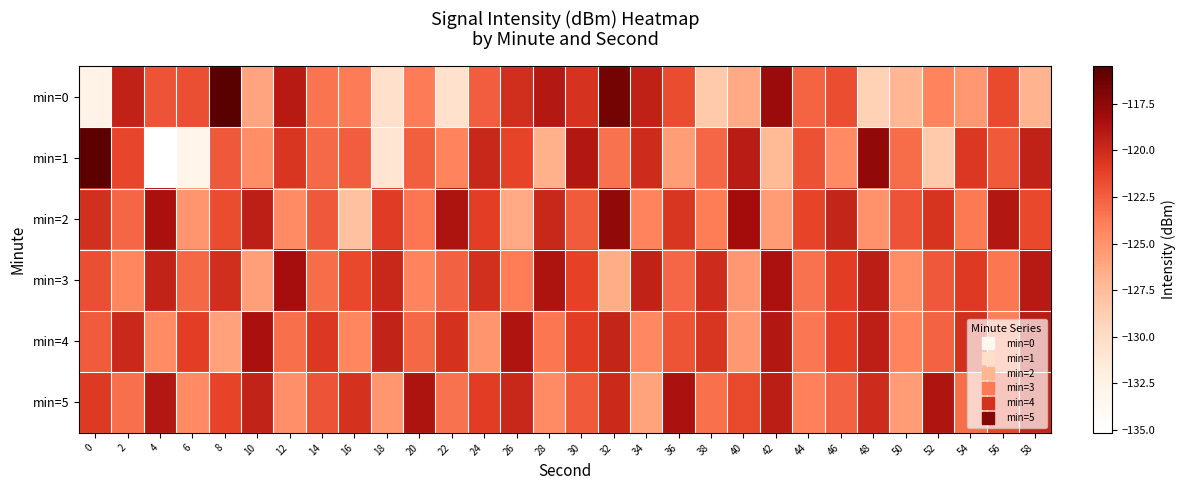

Reading left to right, transcribe all the data shown in this chart.

min=0: 0=-132.6	2=-119.5	4=-122.0	6=-121.8	8=-115.5	10=-126.0	12=-119.0	14=-123.5	16=-123.7	18=-130.4	20=-123.7	22=-130.5	24=-122.5	26=-120.2	28=-119.0	30=-120.5	32=-116.5	34=-119.4	36=-121.7	38=-128.5	40=-126.3	42=-118.0	44=-122.8	46=-121.8	48=-129.0	50=-127.1	52=-124.1	54=-125.3	56=-121.6	58=-126.8
min=1: 0=-115.7	2=-121.5	4=-135.1	6=-133.0	8=-122.2	10=-124.7	12=-120.6	14=-123.0	16=-122.4	18=-130.9	20=-122.5	22=-124.1	24=-119.8	26=-121.3	28=-126.7	30=-118.9	32=-123.4	34=-120.1	36=-125.6	38=-122.8	40=-119.2	42=-127.3	44=-121.9	46=-124.5	48=-117.6	50=-123.1	52=-128.4	54=-120.7	56=-122.3	58=-119.5
min=2: 0=-120.3	2=-122.8	4=-118.5	6=-125.1	8=-121.7	10=-119.4	12=-124.6	14=-122.2	16=-127.8	18=-120.9	20=-123.5	22=-118.7	24=-121.1	26=-126.3	28=-119.8	30=-122.4	32=-117.6	34=-124.2	36=-120.6	38=-123.8	40=-118.3	42=-125.5	44=-121.3	46=-119.7	48=-124.9	50=-122.1	52=-120.5	54=-123.7	56=-118.9	58=-121.5
min=3: 0=-121.8	2=-124.3	4=-119.6	6=-122.9	8=-120.2	10=-125.7	12=-118.4	14=-123.1	16=-121.5	18=-119.8	20=-124.1	22=-122.6	24=-120.3	26=-123.8	28=-118.7	30=-121.2	32=-126.4	34=-119.5	36=-122.8	38=-120.1	40=-125.3	42=-118.6	44=-123.4	46=-121.0	48=-119.3	50=-124.7	52=-122.2	54=-120.8	56=-123.5	58=-119.1
min=4: 0=-122.4	2=-119.9	4=-124.6	6=-121.1	8=-125.8	10=-118.5	12=-123.2	14=-120.7	16=-124.3	18=-119.6	20=-122.9	22=-120.4	24=-125.1	26=-118.8	28=-123.5	30=-121.0	32=-119.7	34=-124.4	36=-122.0	38=-120.6	40=-125.3	42=-118.9	44=-123.6	46=-121.2	48=-119.4	50=-124.1	52=-122.7	54=-120.3	56=-123.9	58=-119.2
min=5: 0=-120.8	2=-123.2	4=-118.9	6=-124.5	8=-121.3	10=-119.6	12=-124.8	14=-122.1	16=-120.4	18=-125.2	20=-118.7	22=-123.4	24=-121.0	26=-119.8	28=-124.6	30=-122.3	32=-120.0	34=-125.9	36=-118.6	38=-123.3	40=-121.6	42=-119.3	44=-124.0	46=-122.7	48=-120.1	50=-125.5	52=-118.8	54=-123.1	56=-121.4	58=-119.7